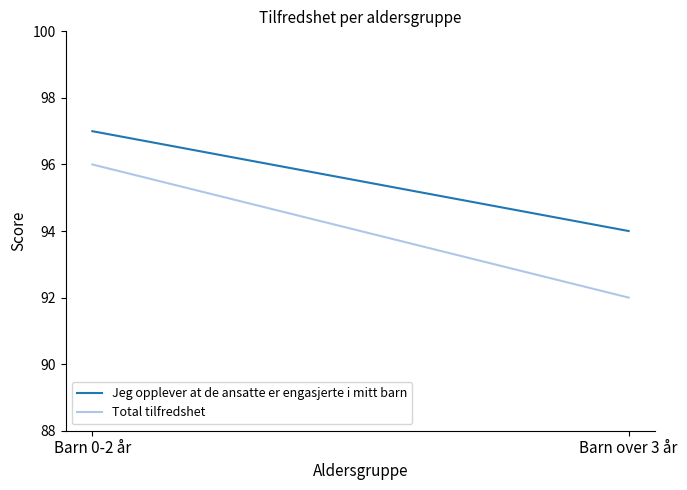

What is the highest value of the Total tilfredshet series?

96